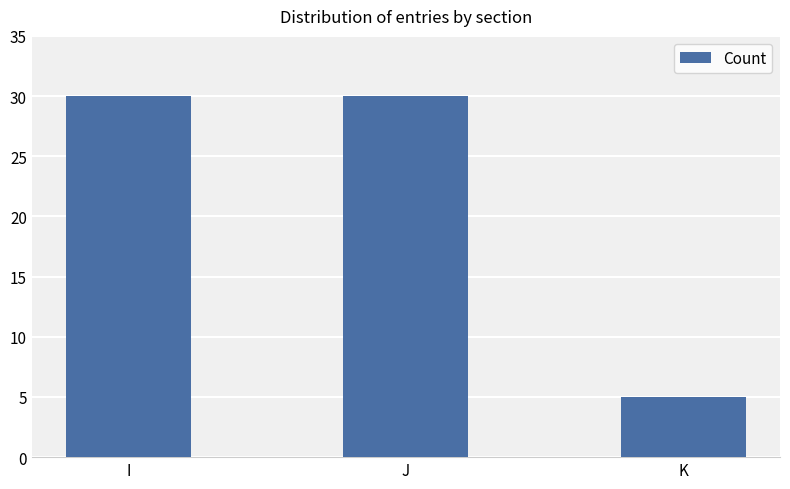

What is the difference between the values at I and K?

25